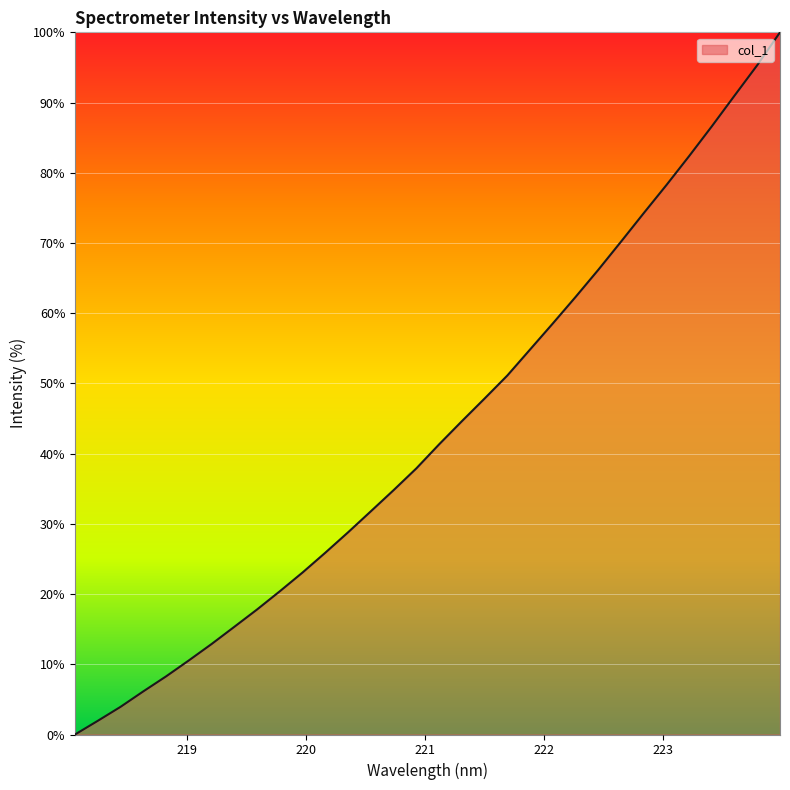

What is the greatest value displayed?

100.0